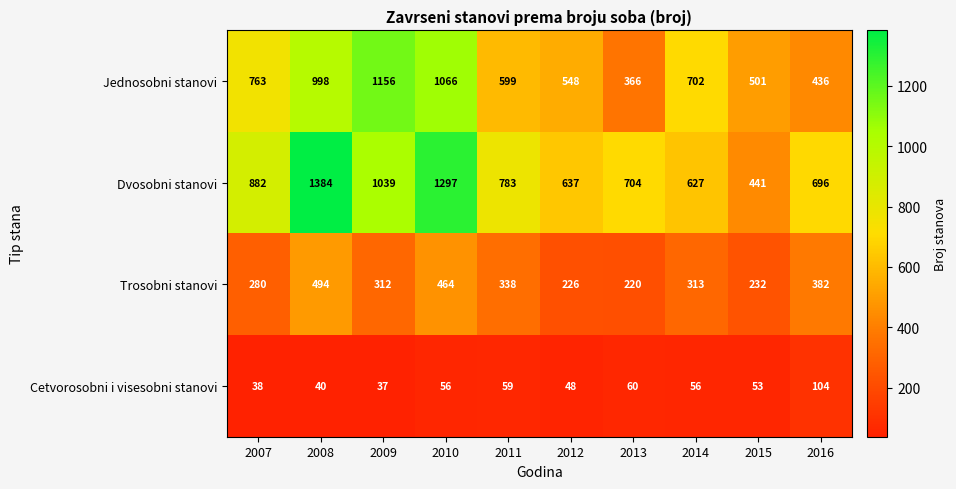

At which label is Dvosobni stanovi closest to 912?

2007